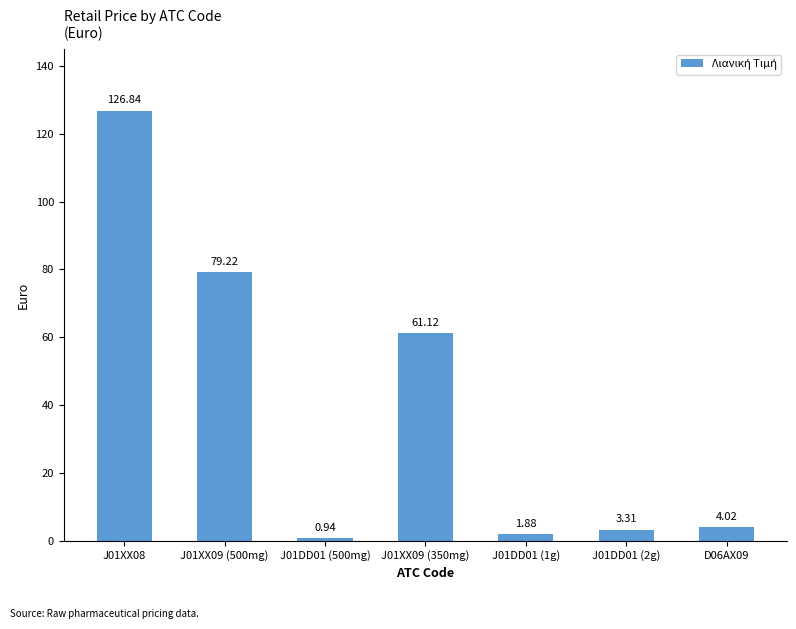

What is the label of the 4th bar from the right?

J01XX09 (350mg)